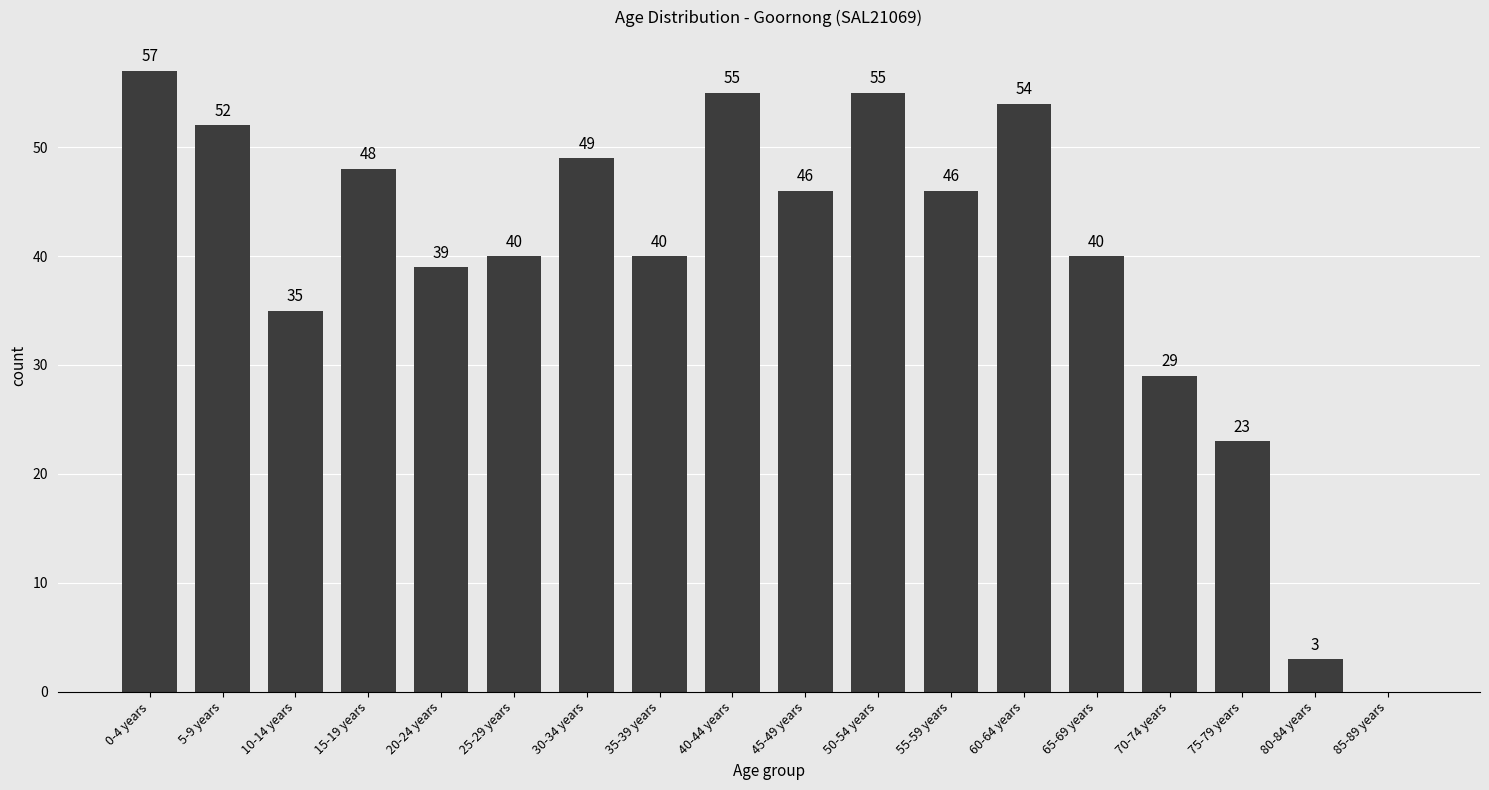

At which label is the value closest to 28?

70-74 years